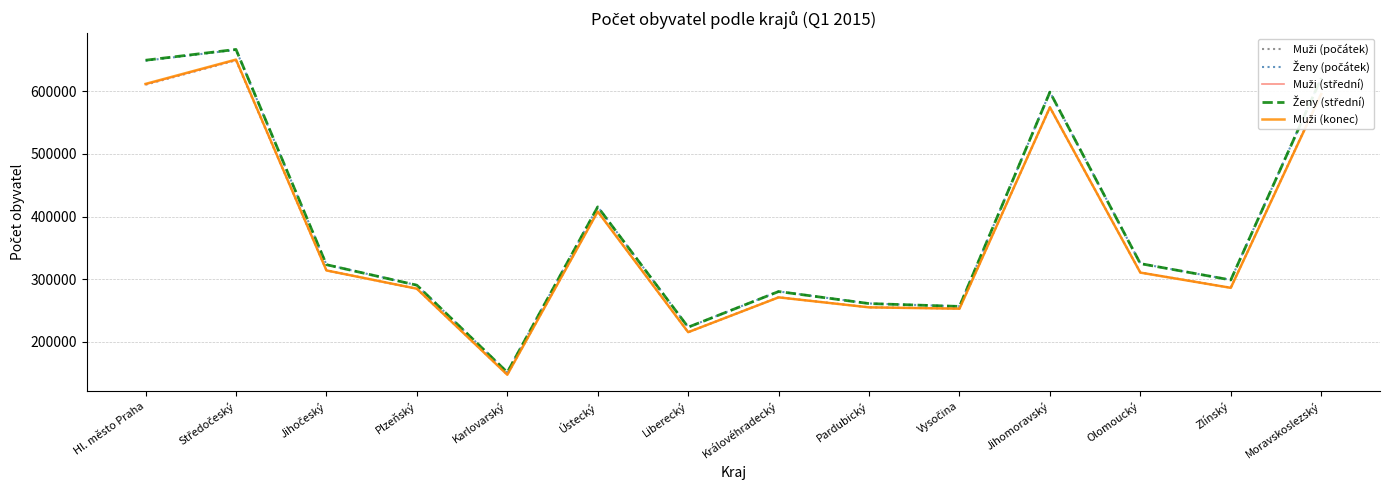

What is the spread (max minus min) of values at Moravskoslezský?

25814